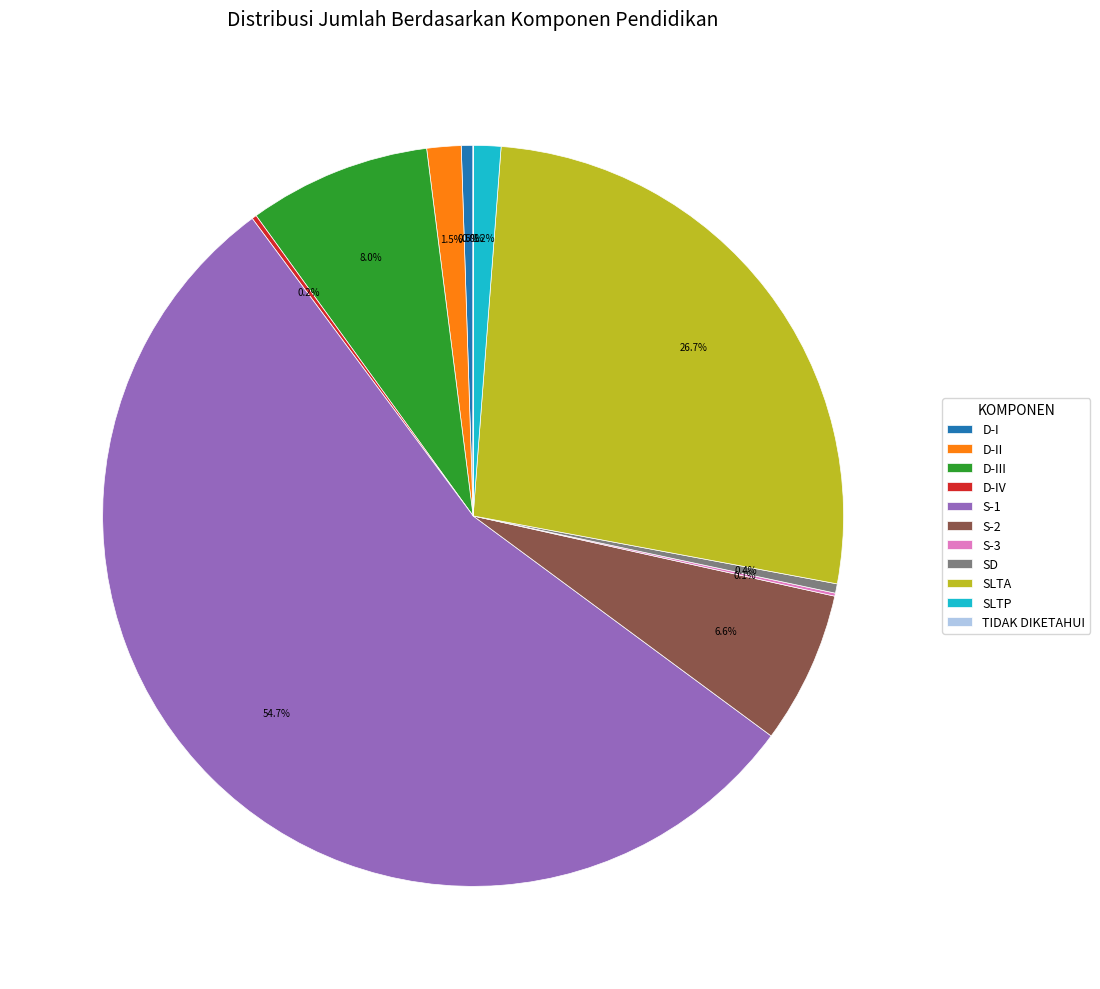

To the nearest percent, what percentage of the pie is D-III?

8%